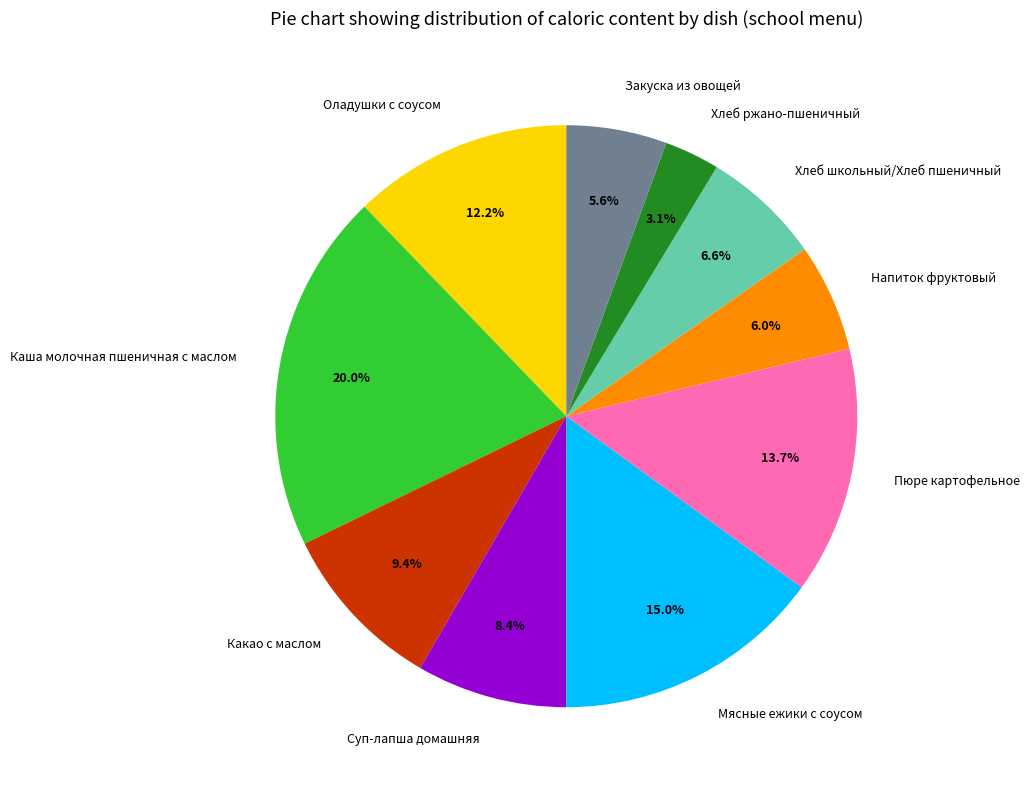

To the nearest percent, what percentage of the pie is Суп-лапша домашняя?

8%